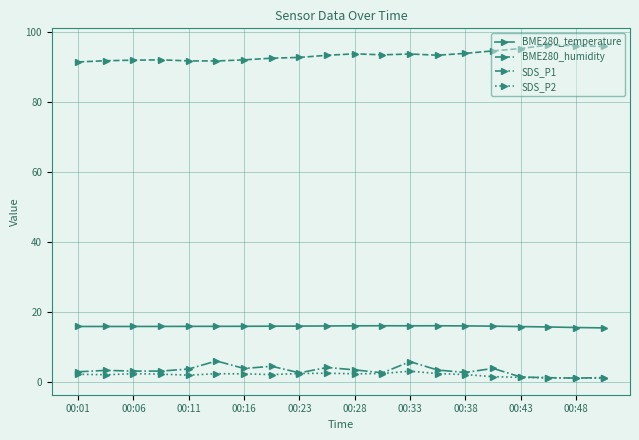

How many lines are shown in the chart?

4